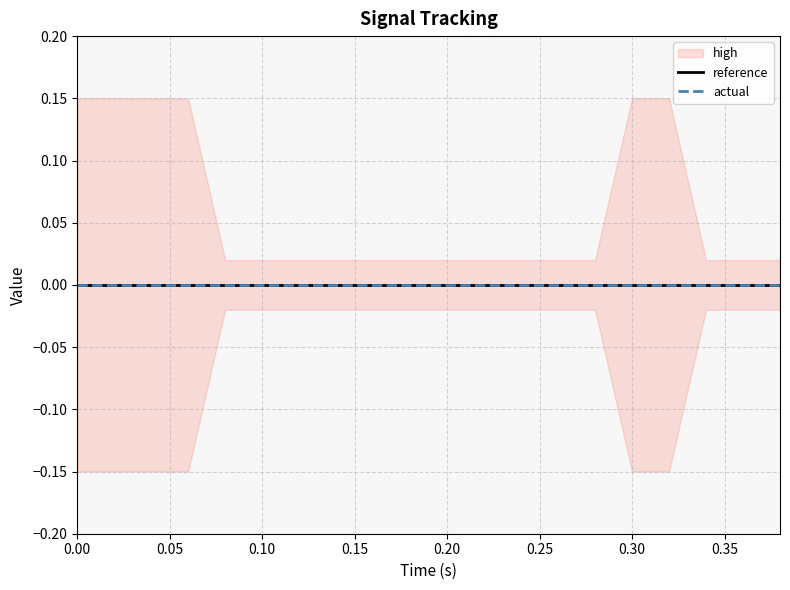

Which series has the largest total across all categories?

high